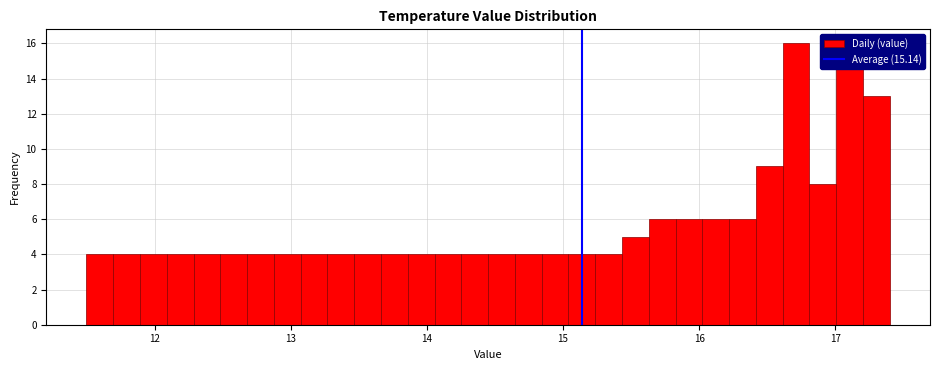

Read against the x-axis, roughly where is the centre of the tallest bar?

16.7